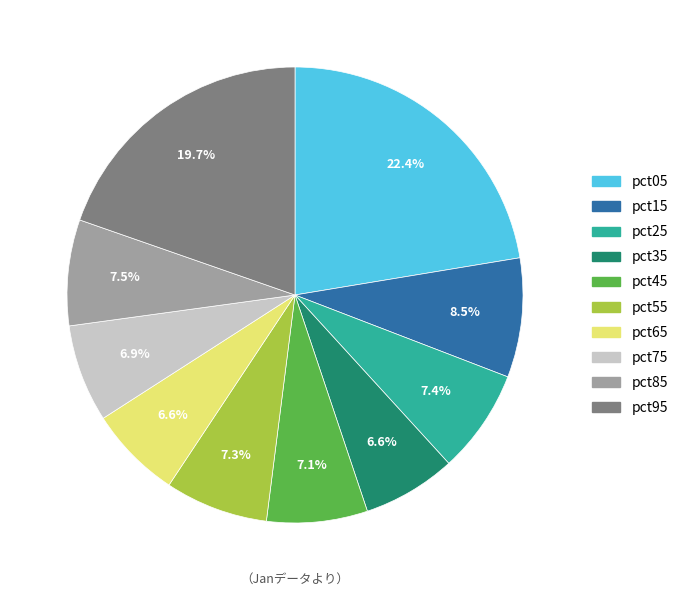

What is the total percentage of pct75 and pct25?

14.3%